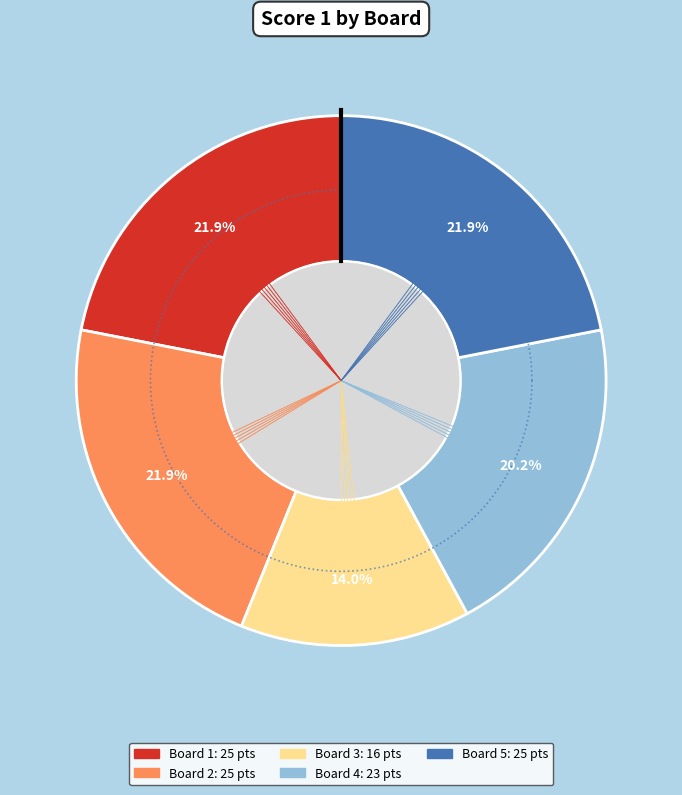

To the nearest percent, what is the combined percentage of Board 2 and Board 1?

44%